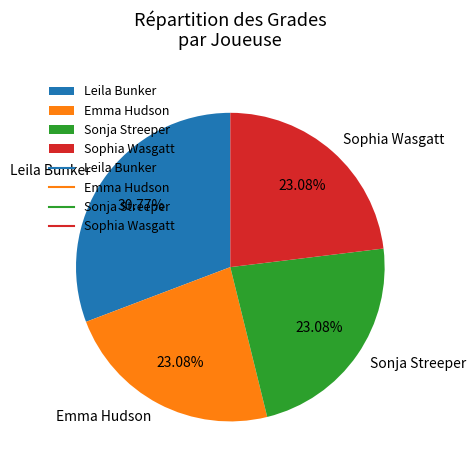

What percentage is NOT represented by Emma Hudson?

76.9%